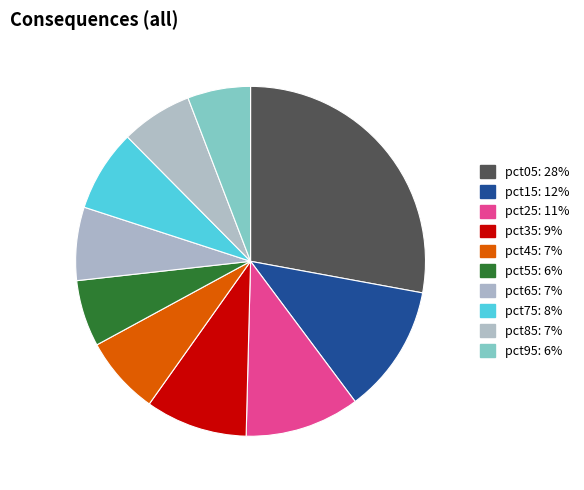

Count the number of slices in the pie.

10